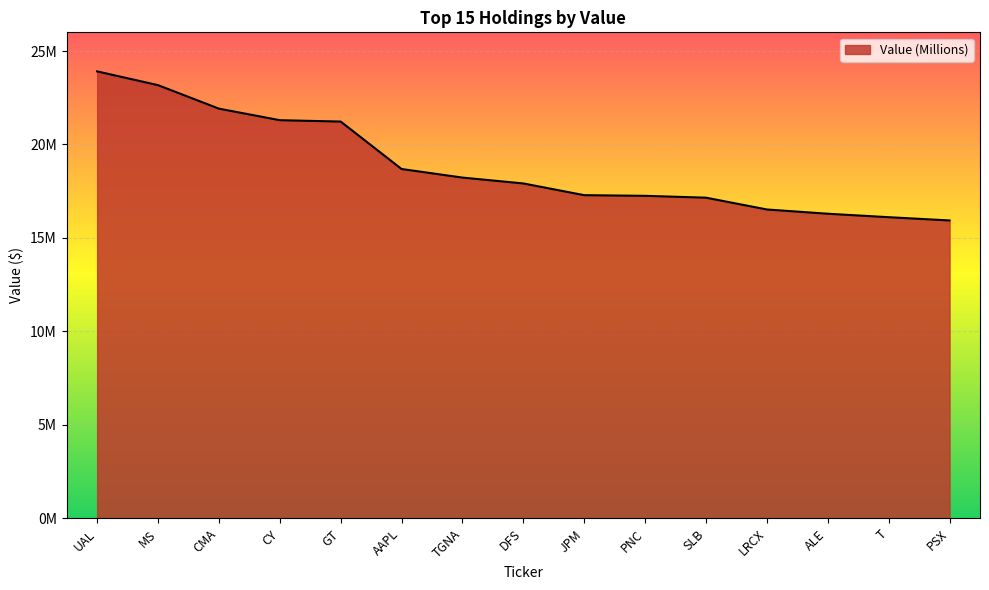

Reading left to right, list all the values displayed in this chart.

23911000	23175000	21918000	21300000	21227000	18689000	18230000	17916000	17289000	17254000	17155000	16524000	16296000	16111000	15937000